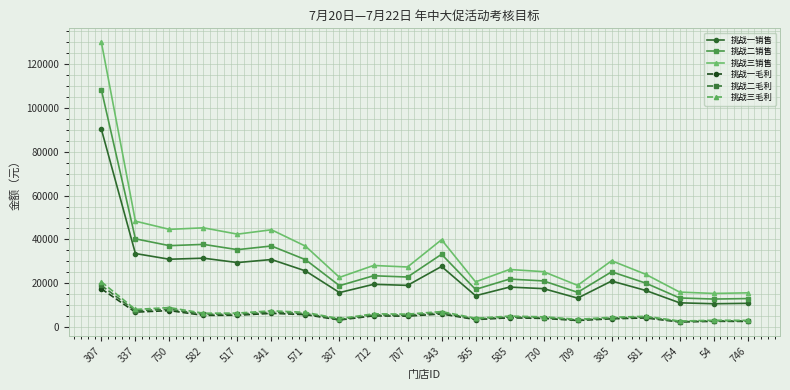

True or false: 挑战二销售 has more than 1 points higher than both neighbors.

True